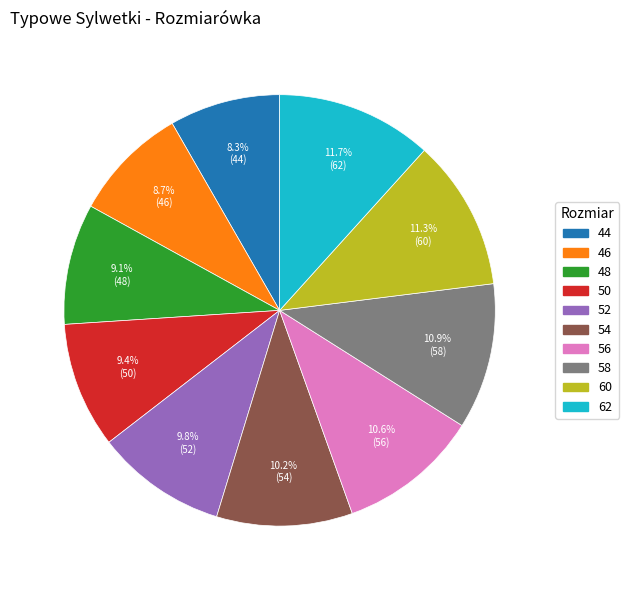

Does any single category account for the majority?

No